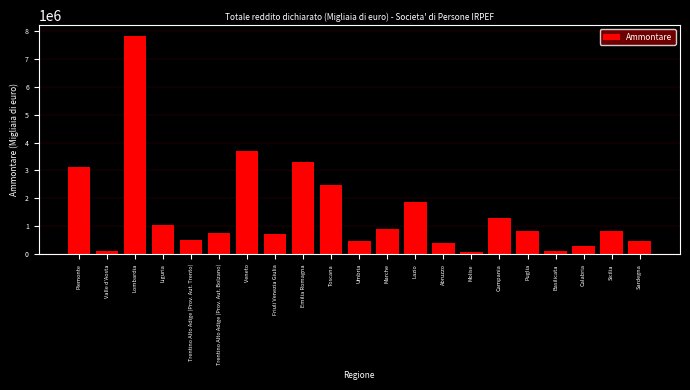

What is the greatest value displayed?

7808039